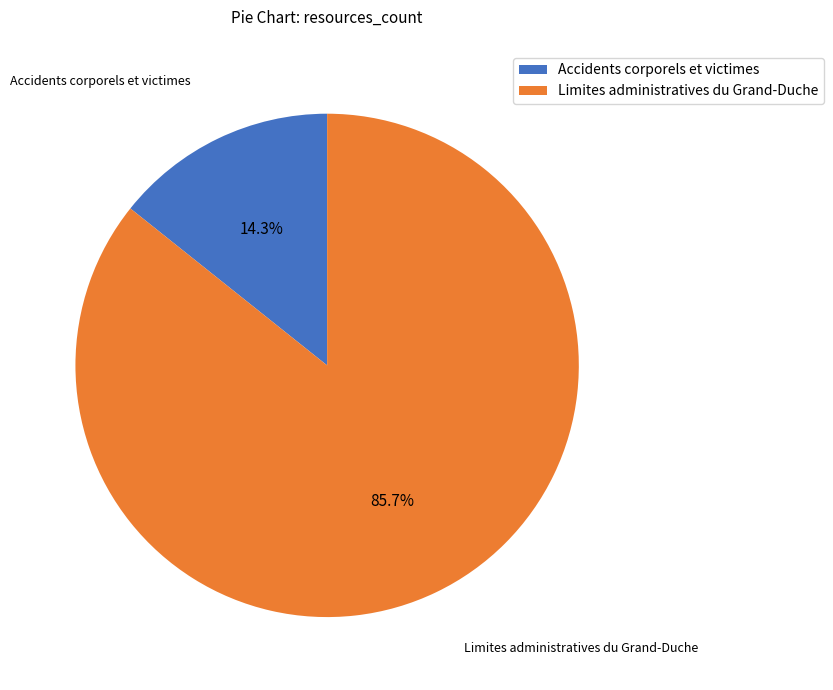

Which category has the smallest portion of the pie?

Accidents corporels et victimes